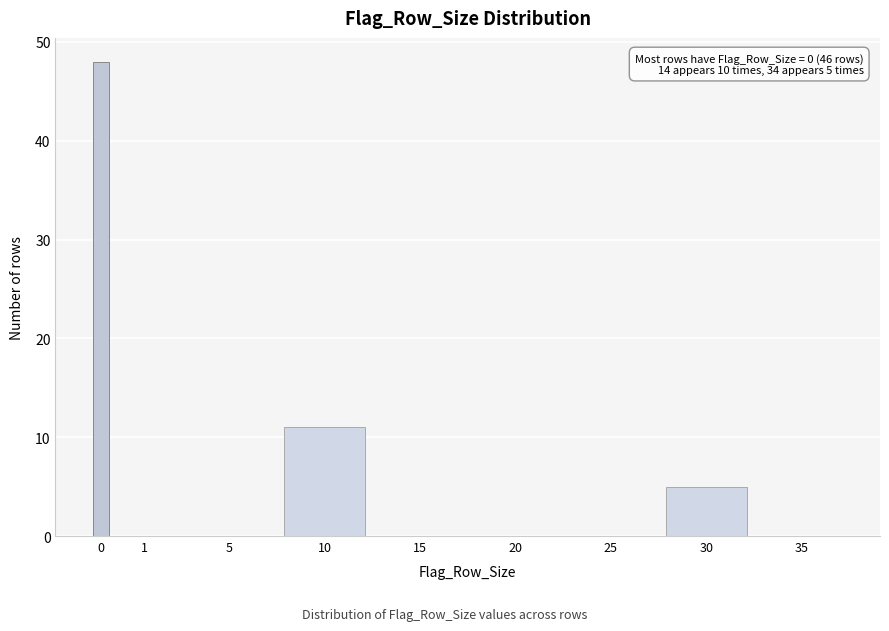

Reading left to right, what are all the values shown in this chart?

0=48	1=0	5=0	10=11	15=0	20=0	25=0	30=5	35=0